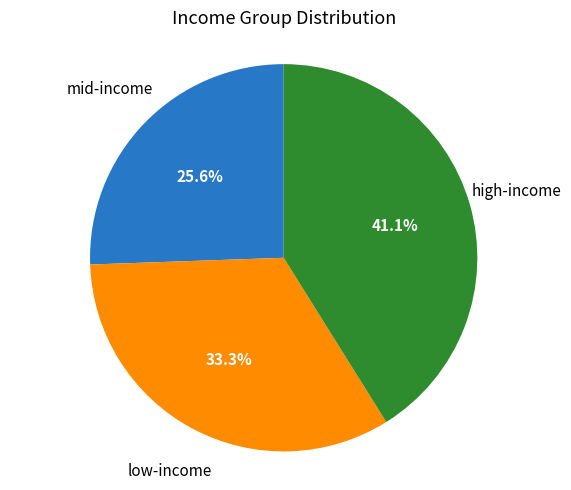

Is there a majority slice in this chart?

No